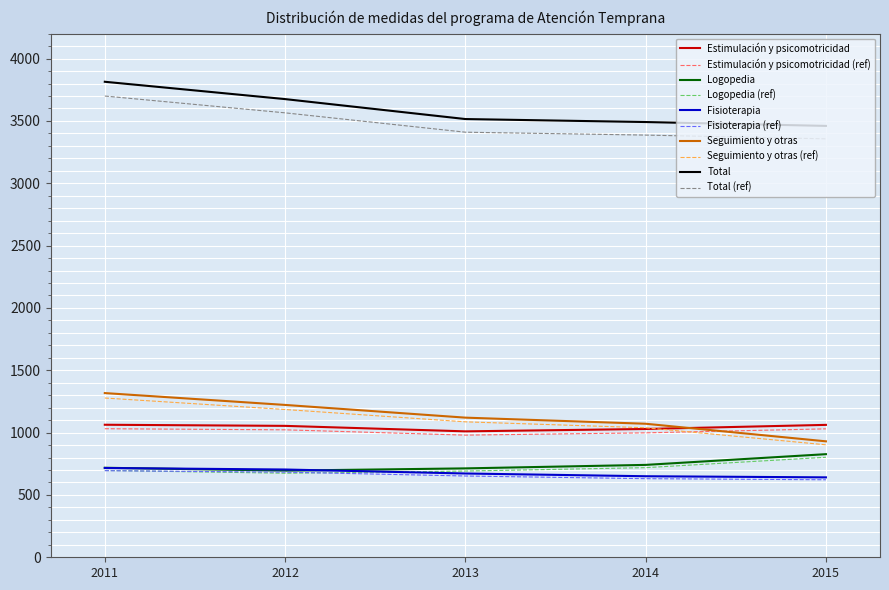

The value of Total (ref) at 2014 is 5886.9. True or false?

False